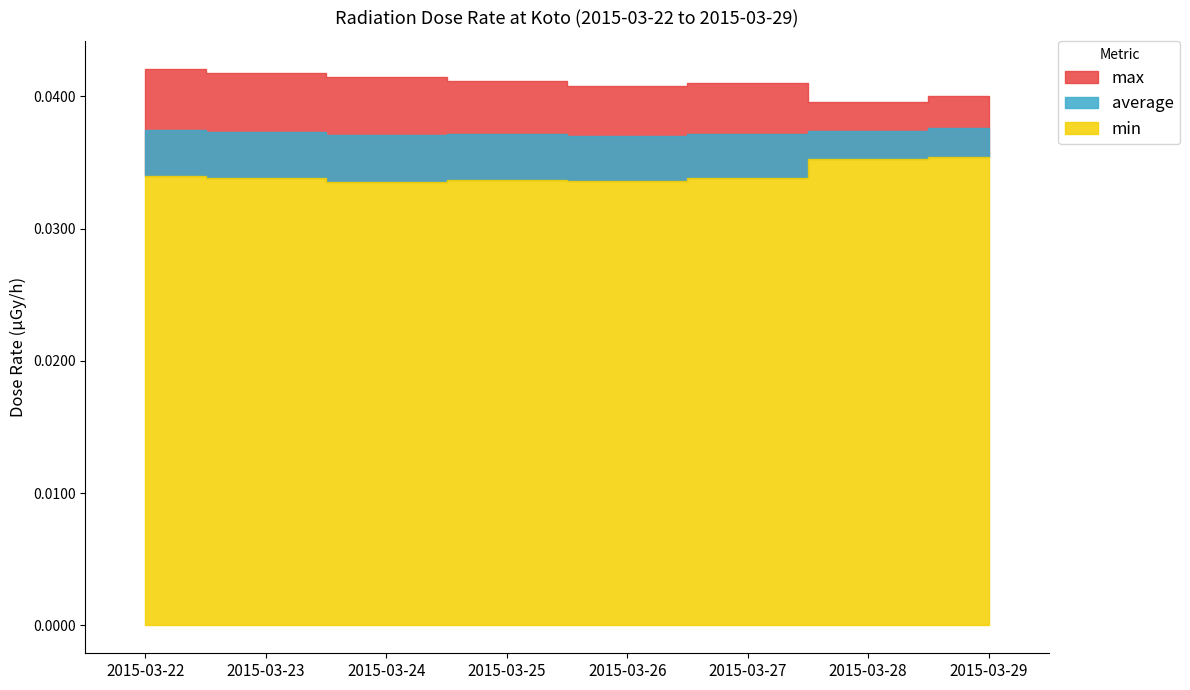

Is the value of max at 2015-03-28 greater than the value of average at 2015-03-25?

Yes